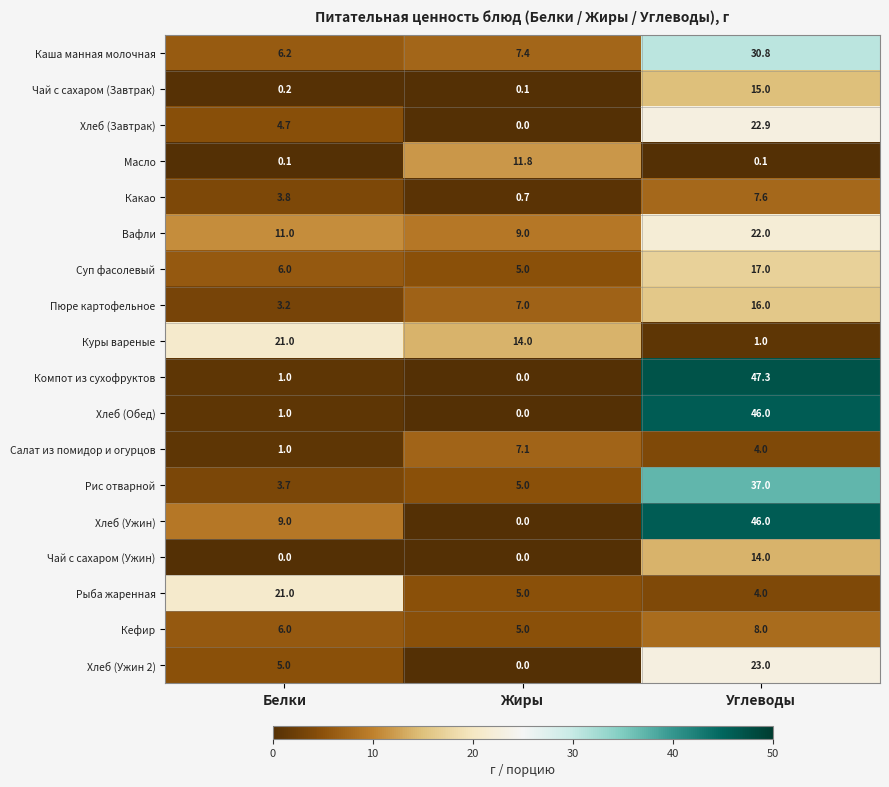

At which category is the sum across all series the highest?

Углеводы